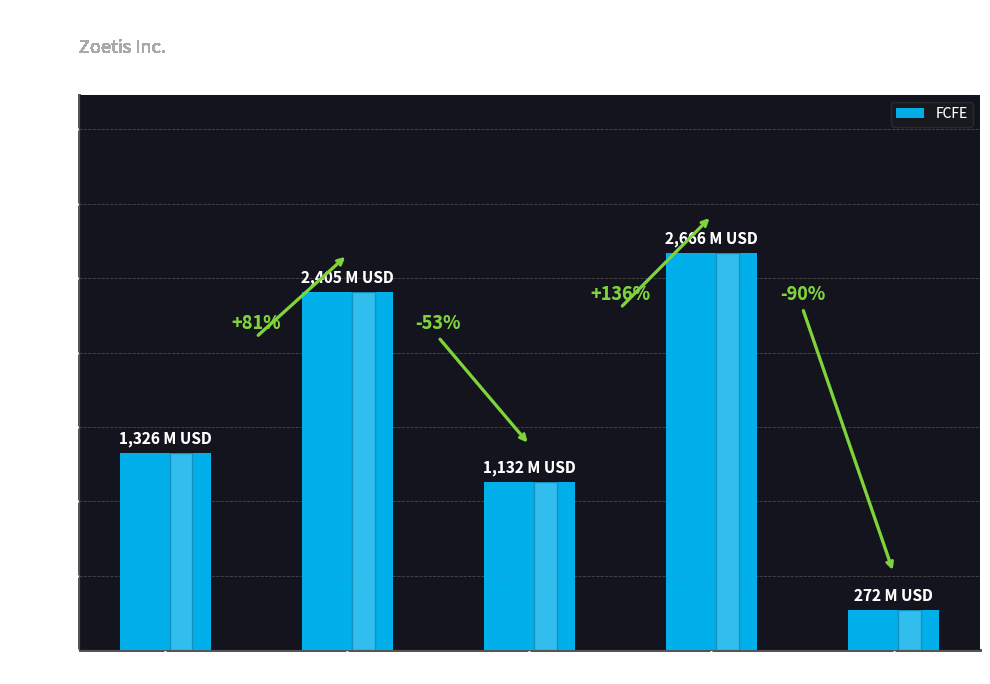

Where is the data nearest to the value 1469?

2019-12-31